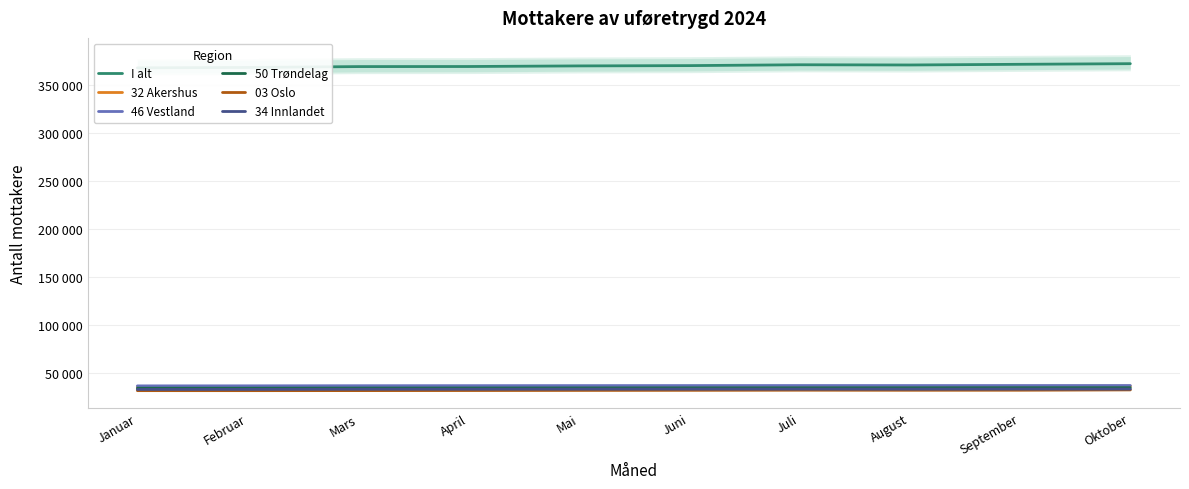

True or false: 32 Akershus and I alt intersect in this chart.

False